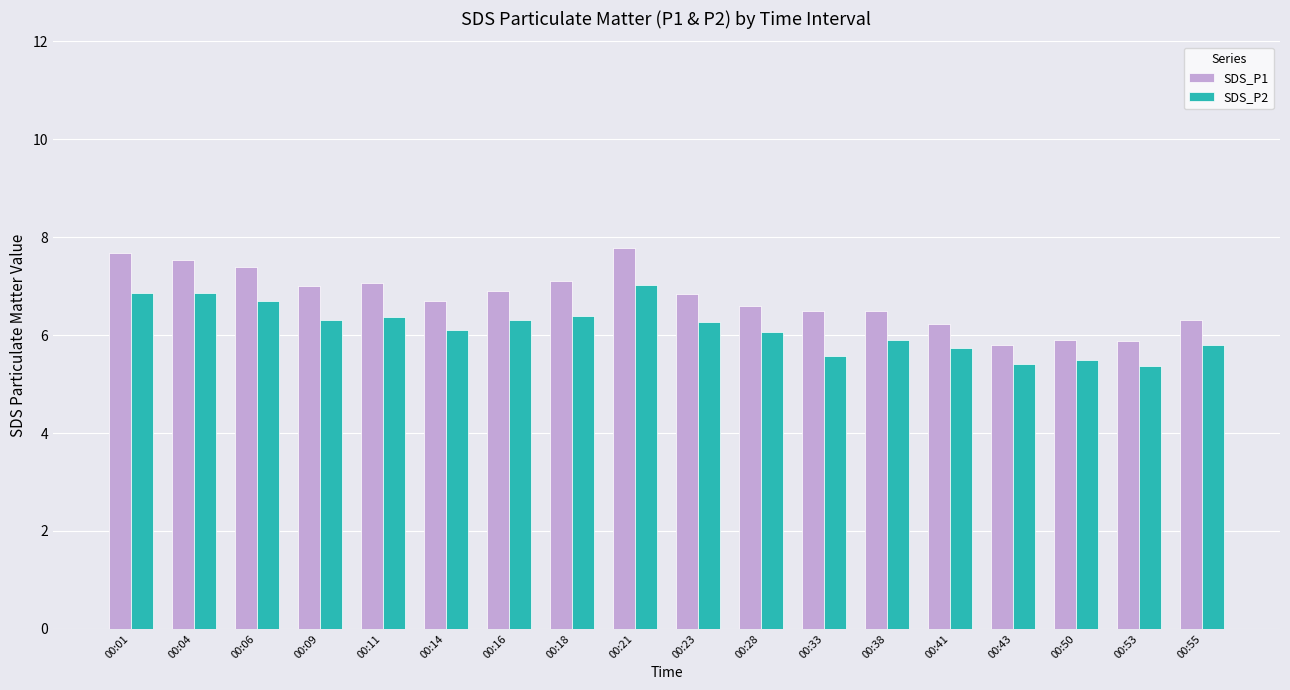

Are the bars horizontal?

No